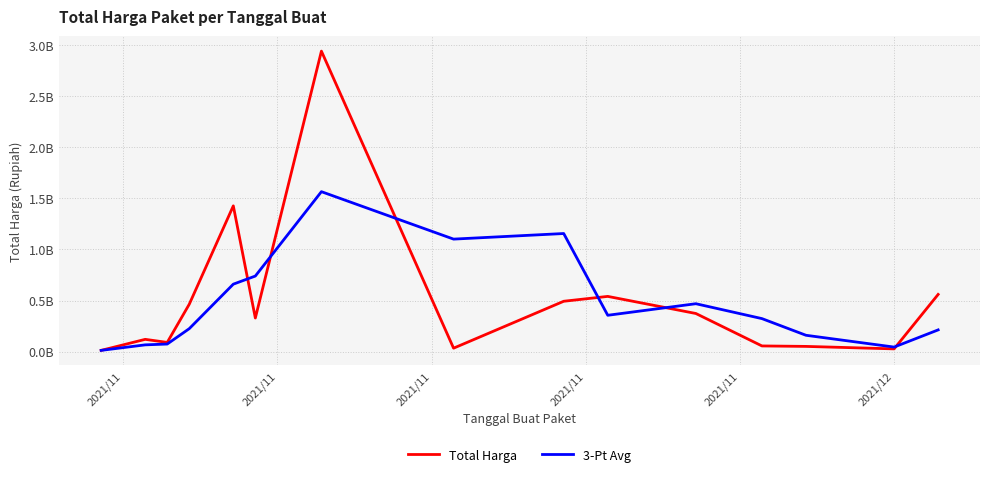

What are all the series names shown in the legend?

Total Harga, 3-Pt Avg